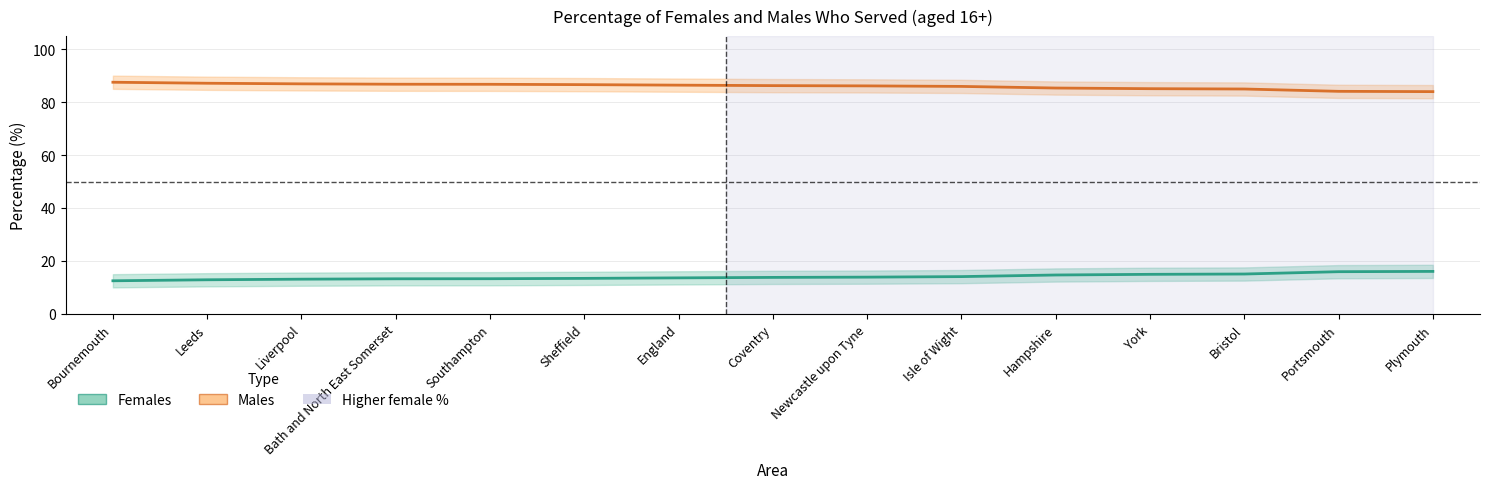

True or false: Females (%) has more than 1 interior local peaks.

False